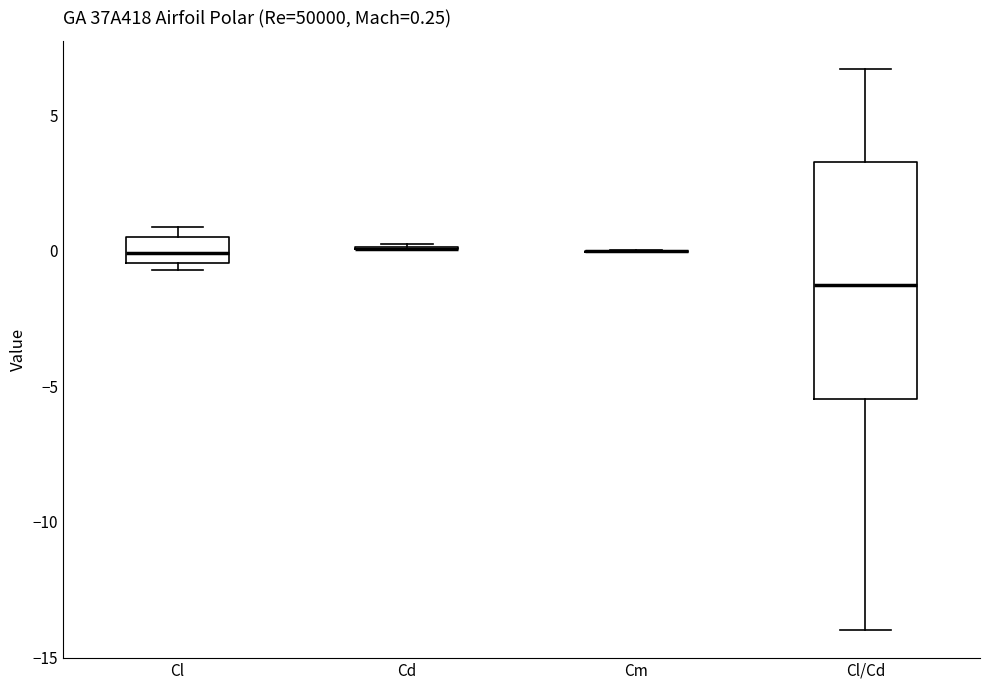

Which box is the tallest, from its lower edge to its upper edge?

Cl/Cd